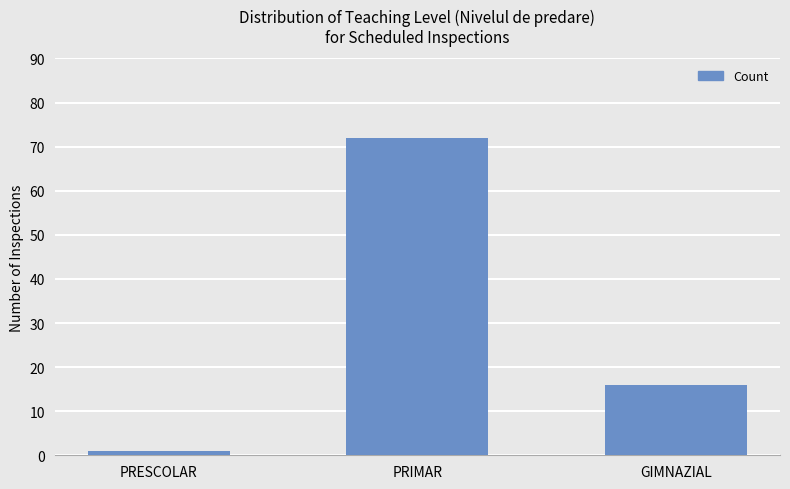

What is the average value?

30